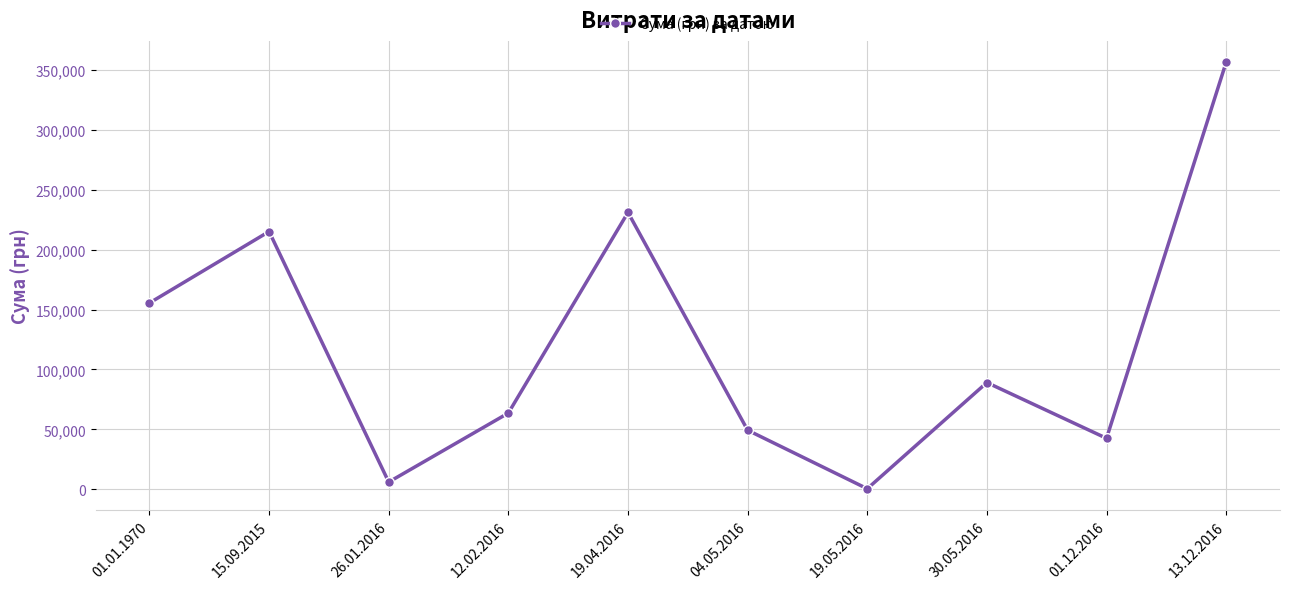

What is the smallest value displayed?

528.0